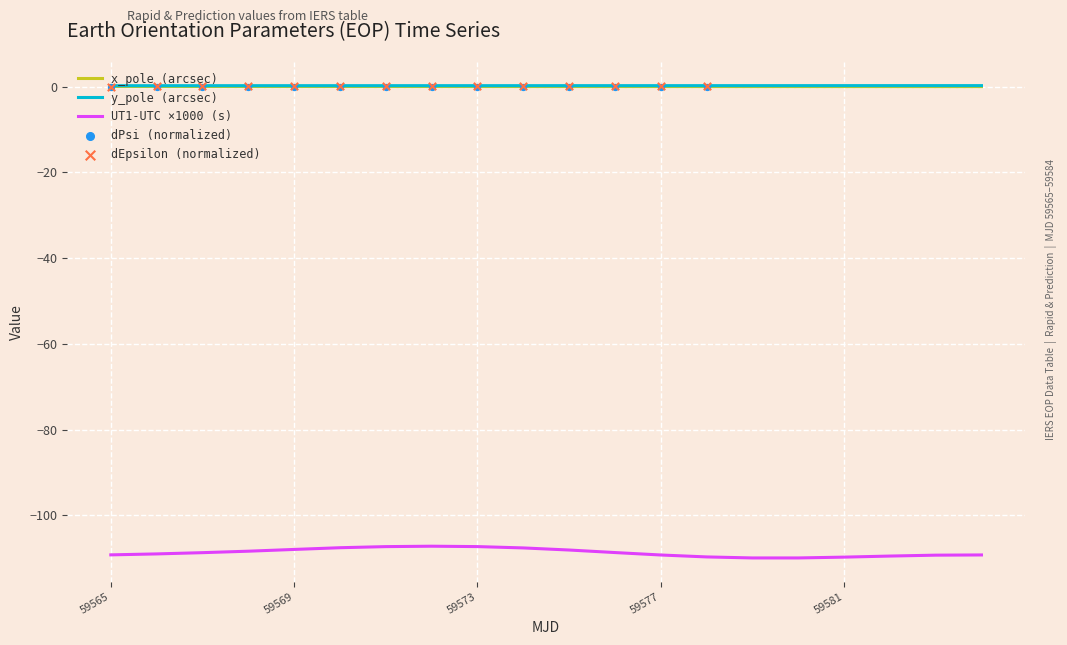

The value of UT1-UTC ×1000 (s) at 59565 is -109.3. True or false?

True